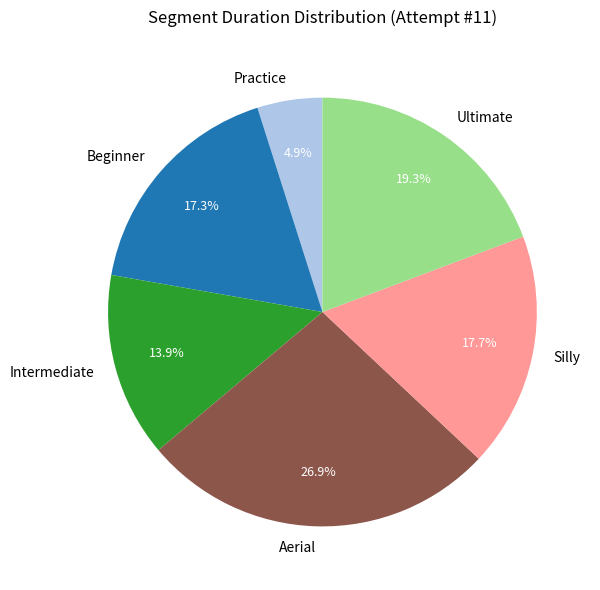

To the nearest percent, what is the combined percentage of Ultimate and Intermediate?

33%